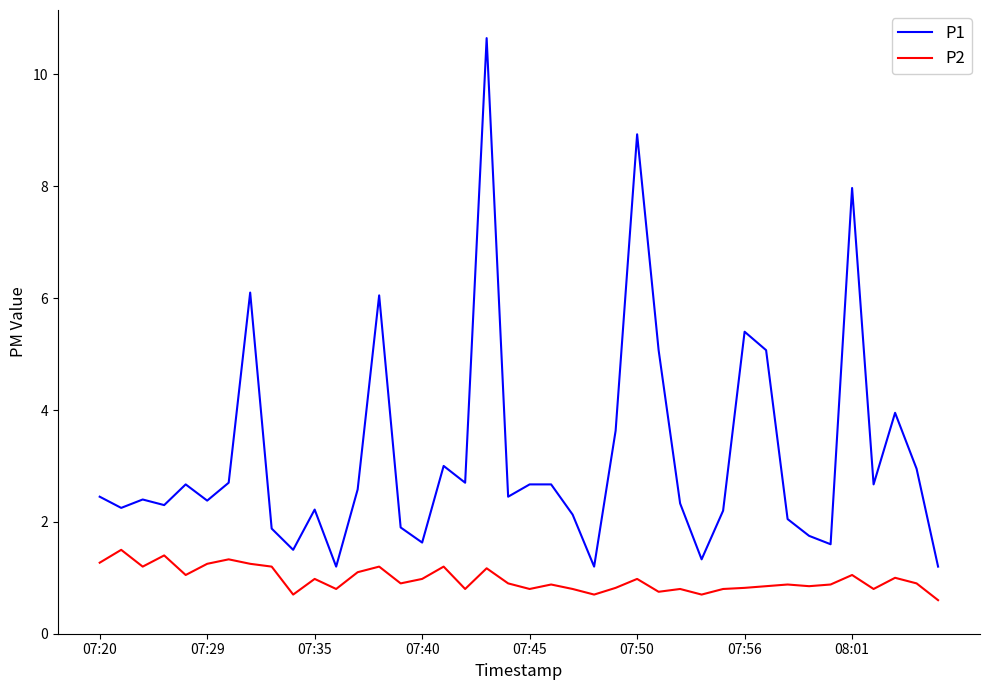

Which series has the largest total across all categories?

P1